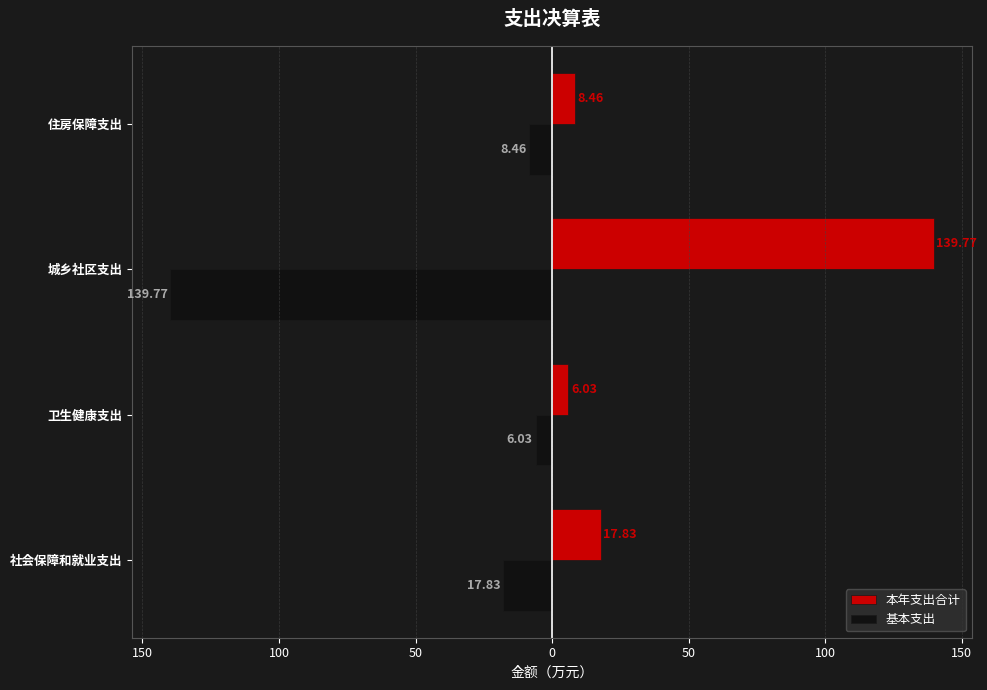

What is the smallest value displayed?

-139.8